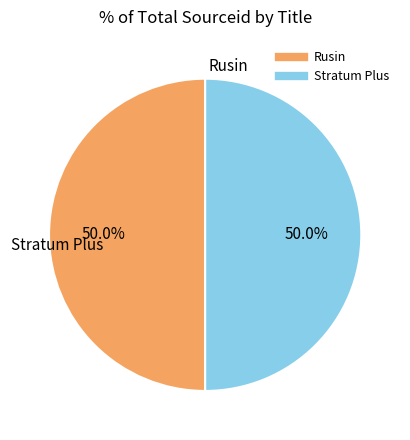

What is the ratio of the value at Rusin to the value at Stratum Plus?

1.0